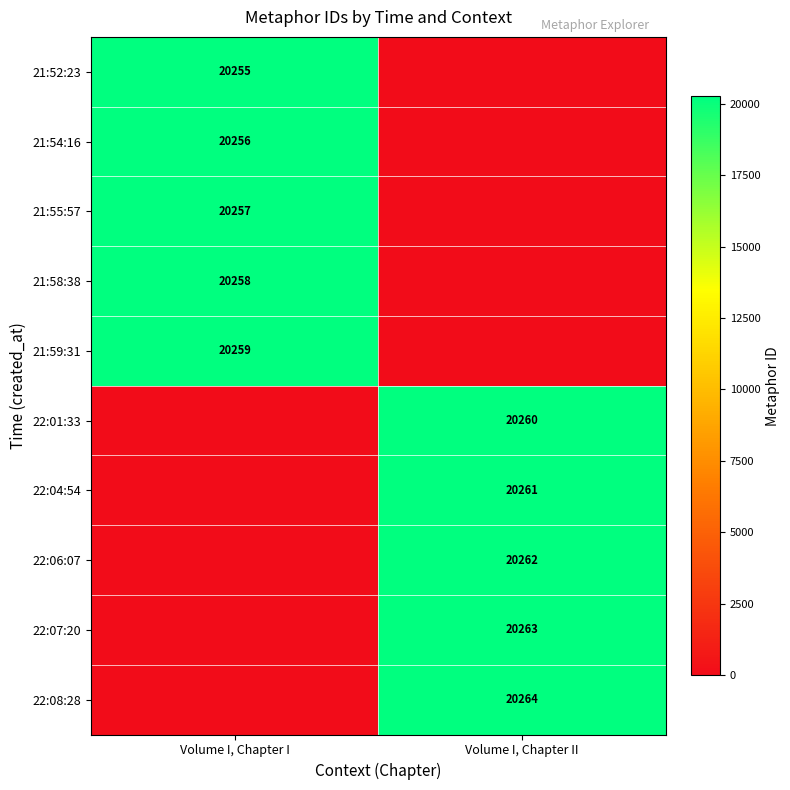

Is the value of 22:04:54 at Volume I, Chapter II greater than the value of 22:01:33 at Volume I, Chapter II?

Yes